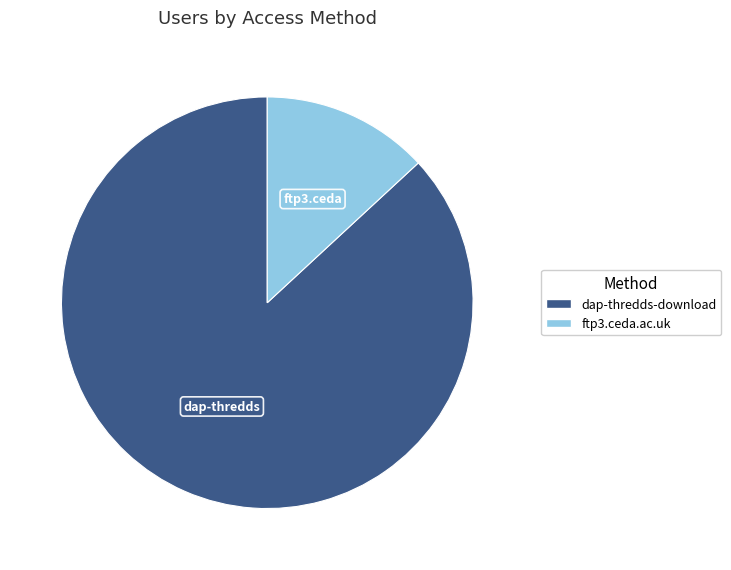

Approximately how many times larger is the value at dap-thredds-download compared to ftp3.ceda.ac.uk?

6.6